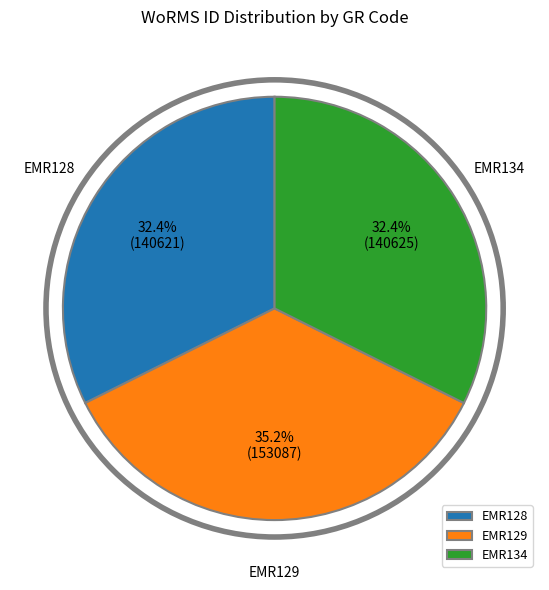

To the nearest percent, what is the average slice percentage?

33%